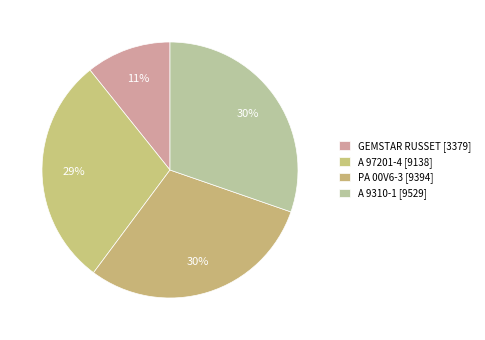

Which slice is the largest?

A 9310-1